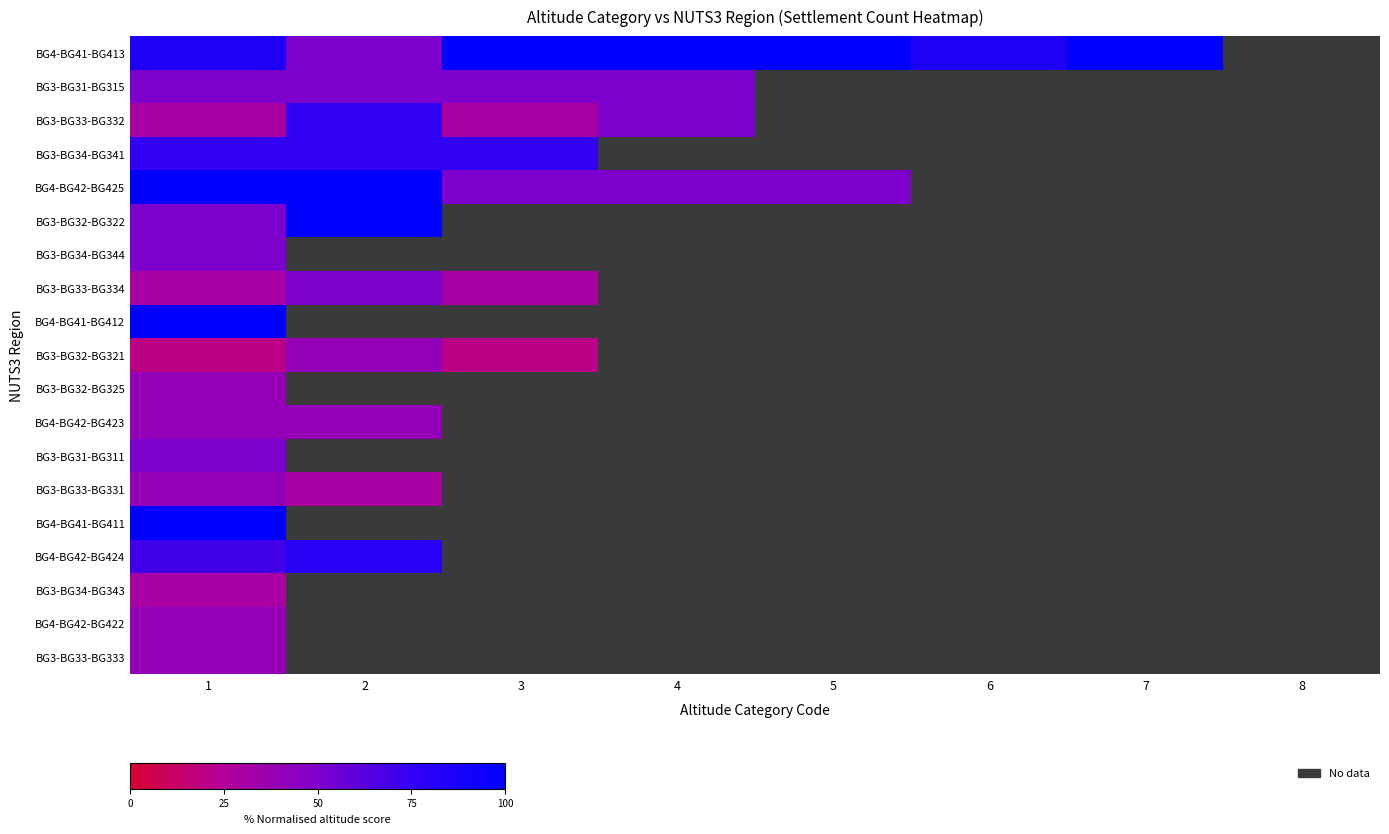

Between 2 and 5, which is larger?

5